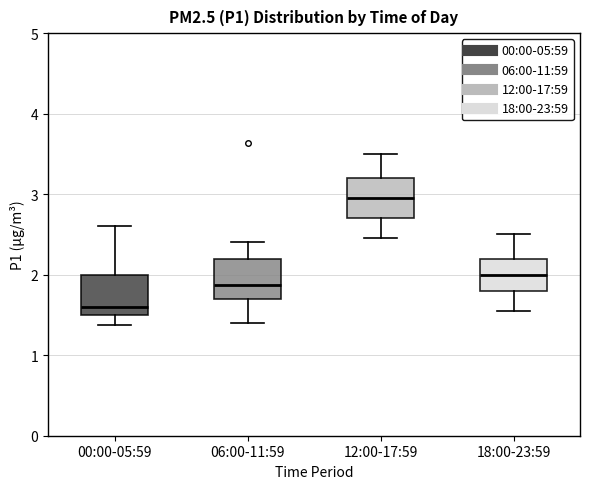

Which box has the lowest median line?

00:00-05:59